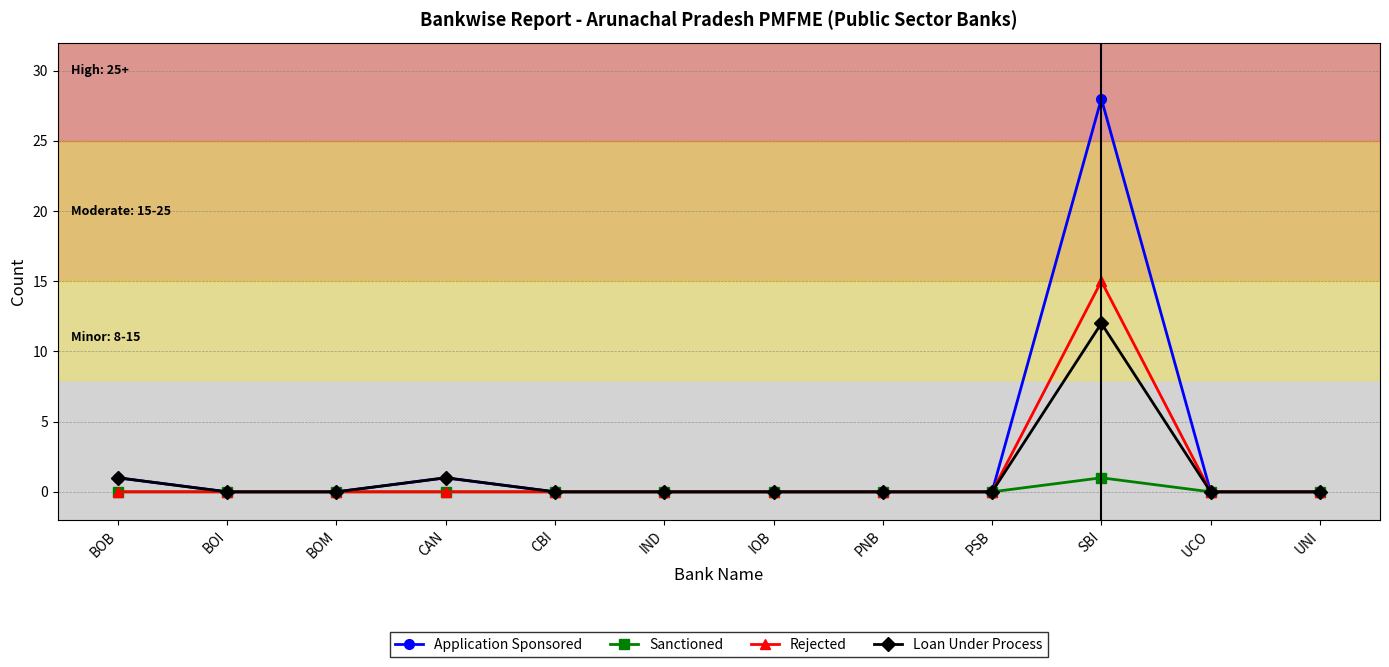

At which category is the sum across all series the highest?

SBI